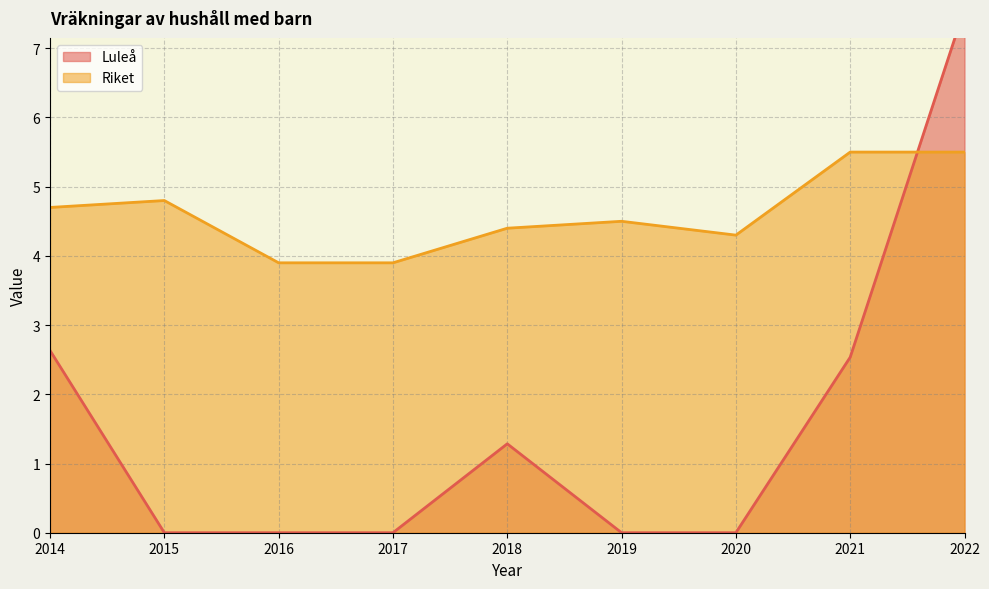

Which series has the largest total across all categories?

Riket